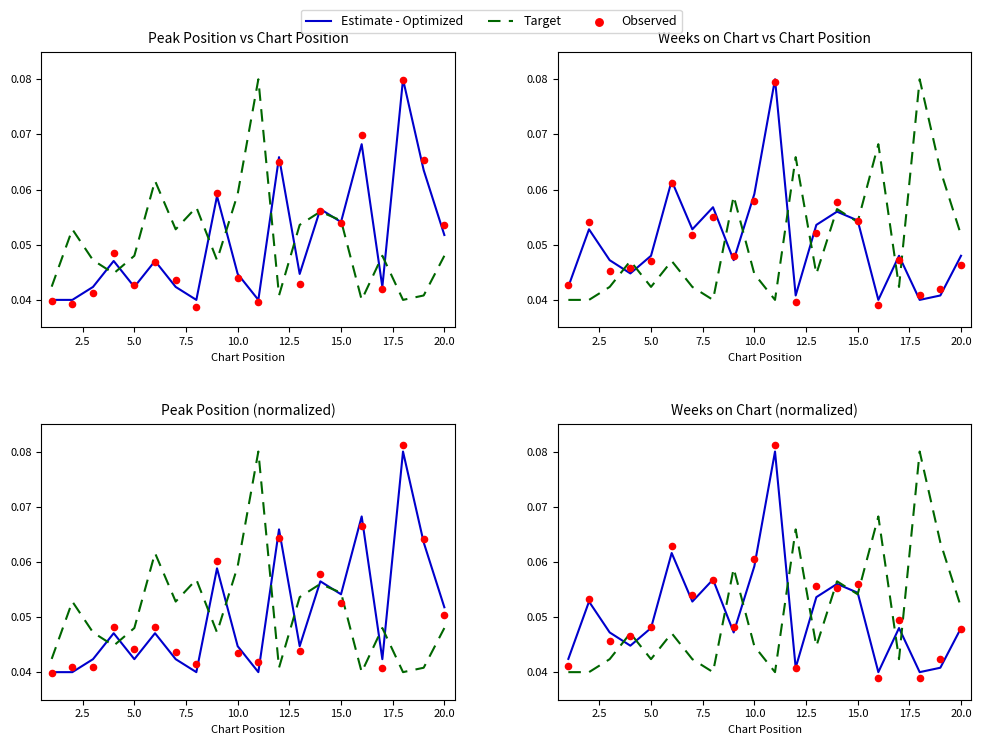

Which series reaches the minimum Y coordinate?

Observed